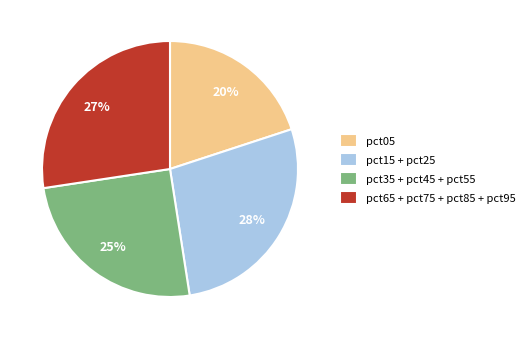

Is it true that pct15 + pct25 is 28% of the pie?

True